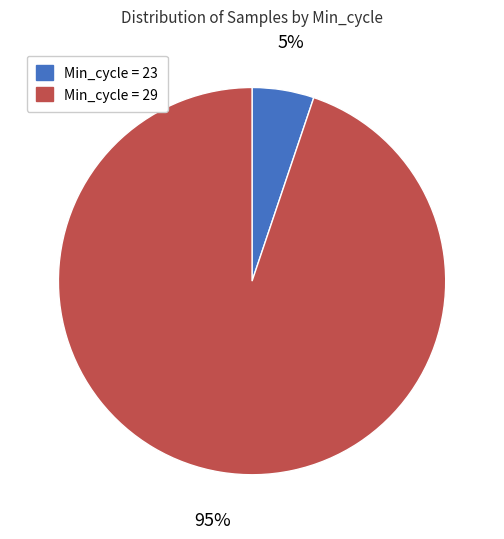

To the nearest percent, what is the average slice percentage?

50%